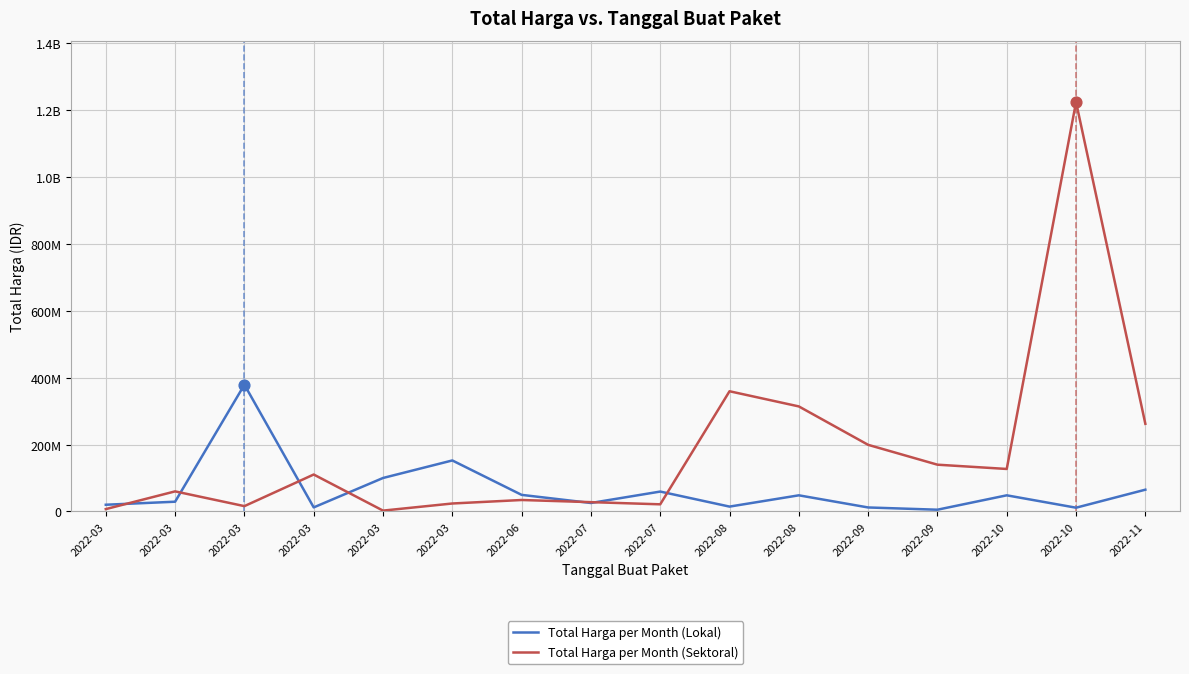

What are all the series names shown in the legend?

Total Harga per Month (Lokal), Total Harga per Month (Sektoral)